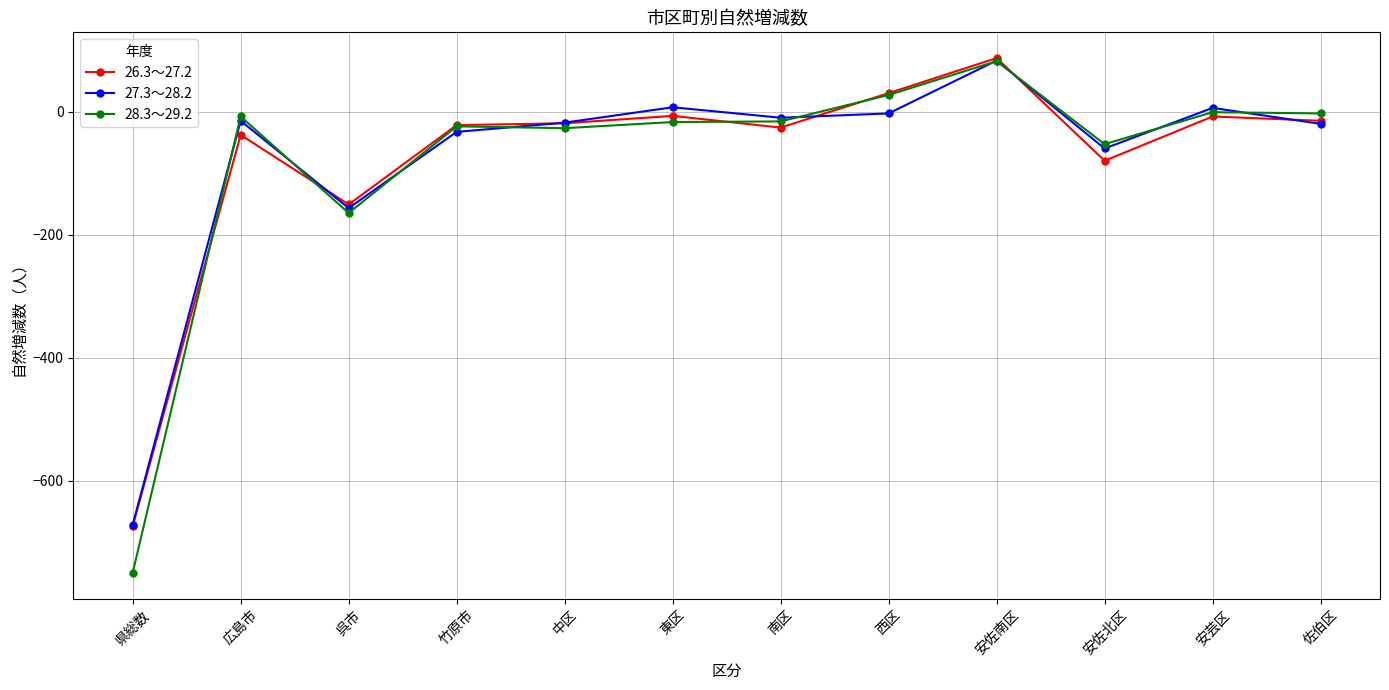

At which category does 27.3～28.2 reach its first local valley?

呉市